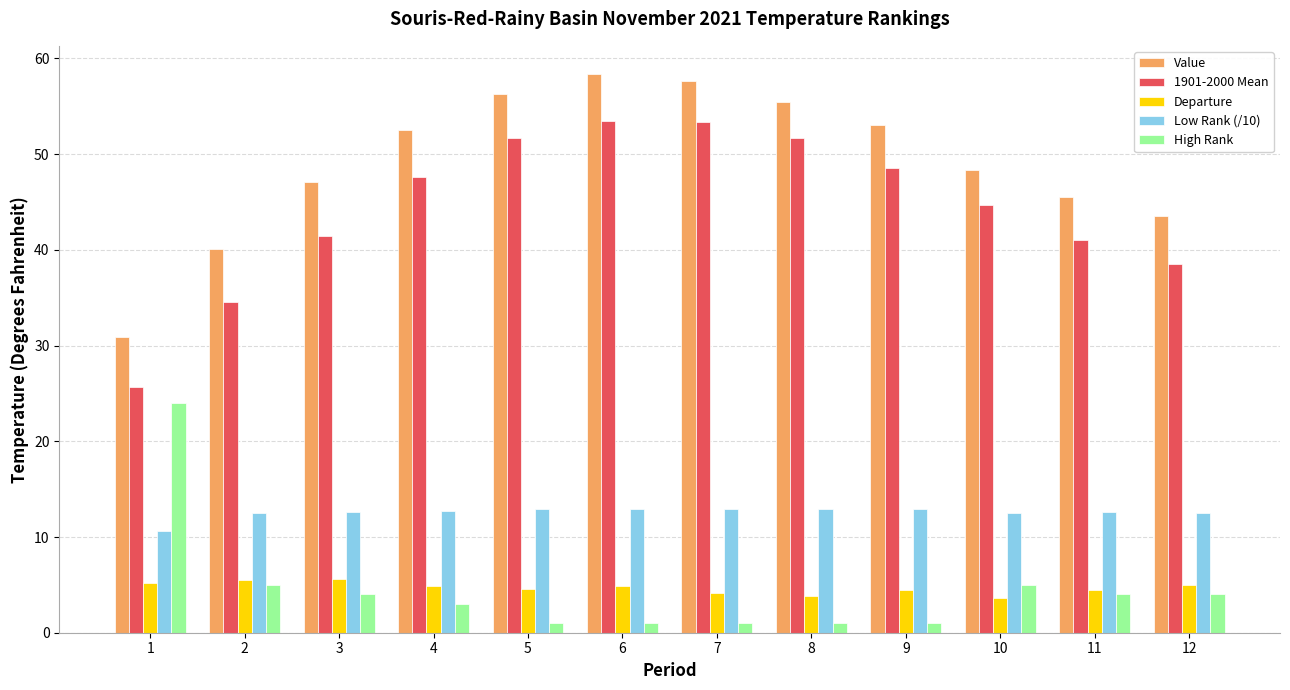

What is the total value across all series at 1?

96.4